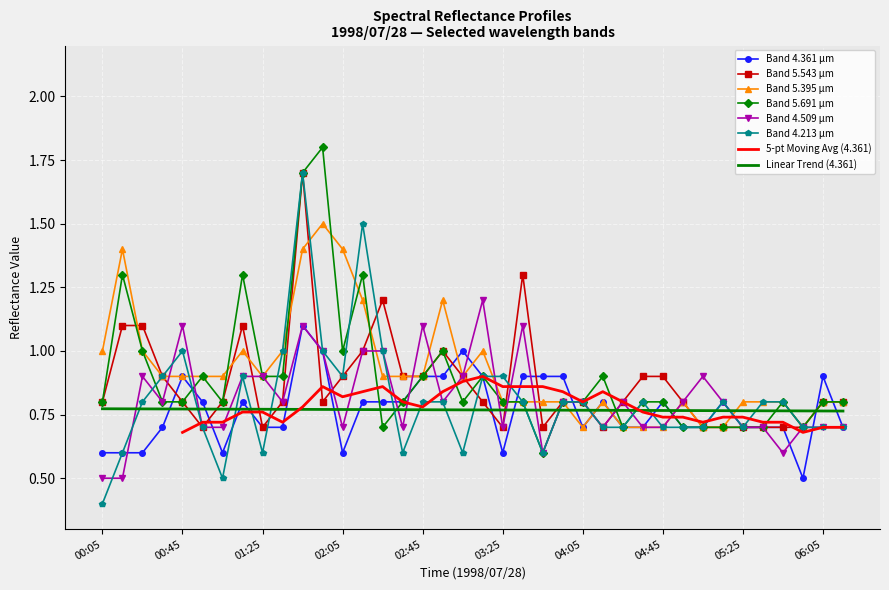

At which label is 5.691 closest to 1?

00:25